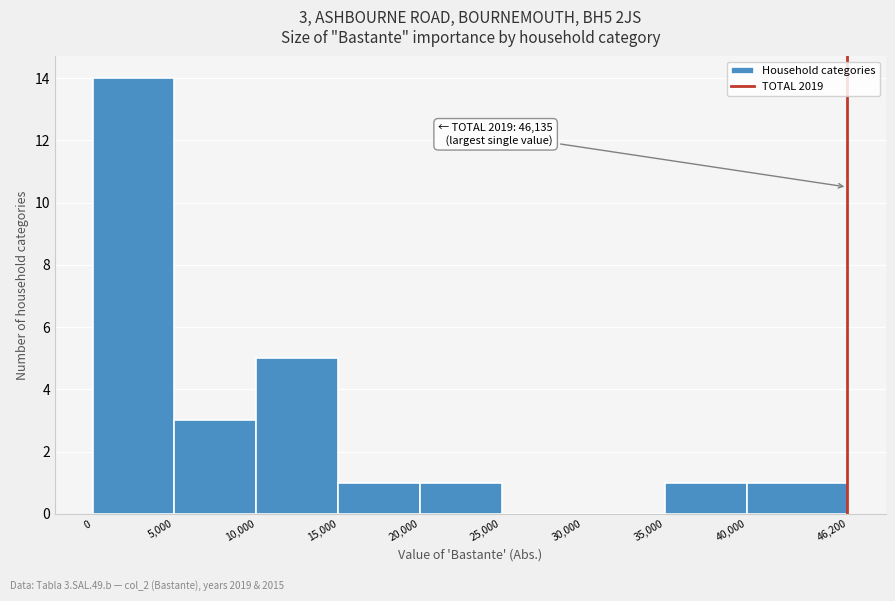

Which range on the x-axis has the tallest bar?

0 to 5,000